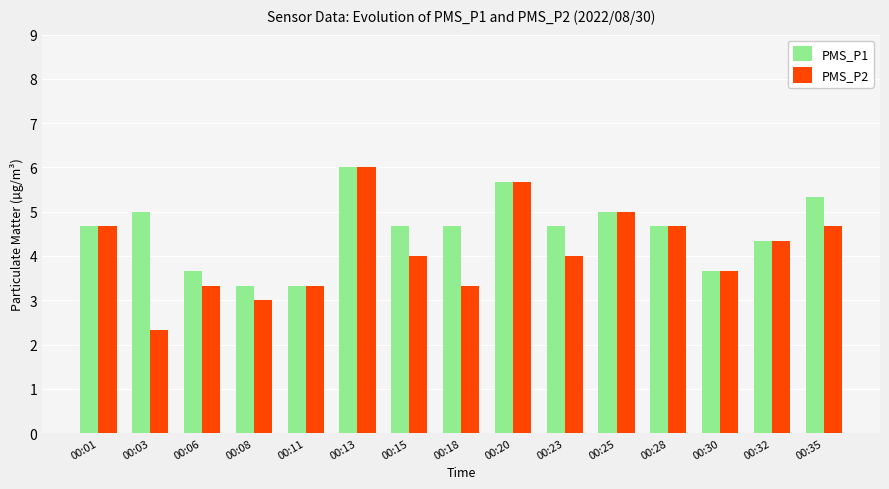

What is the sum of all PMS_P2 values?

62.0